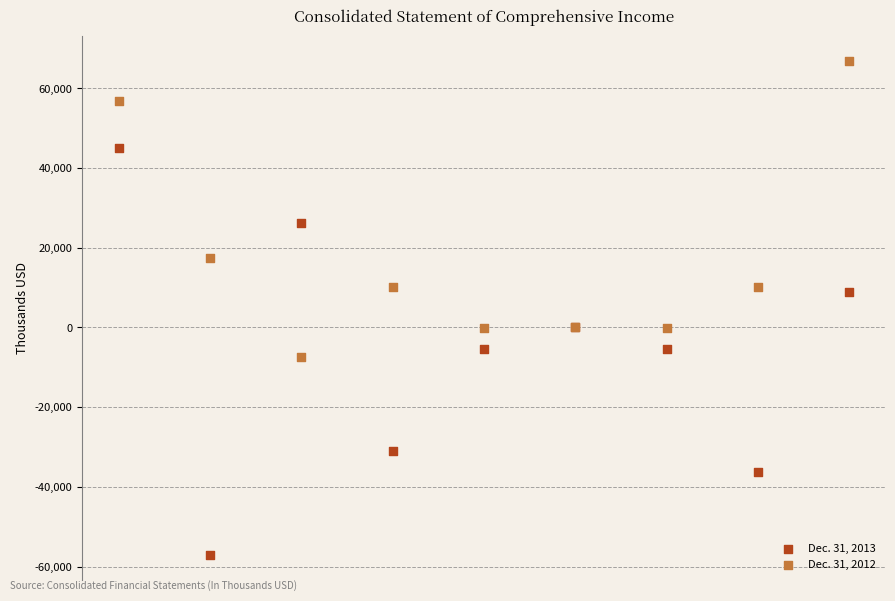

Which series reaches the maximum Y coordinate?

Dec. 31, 2012